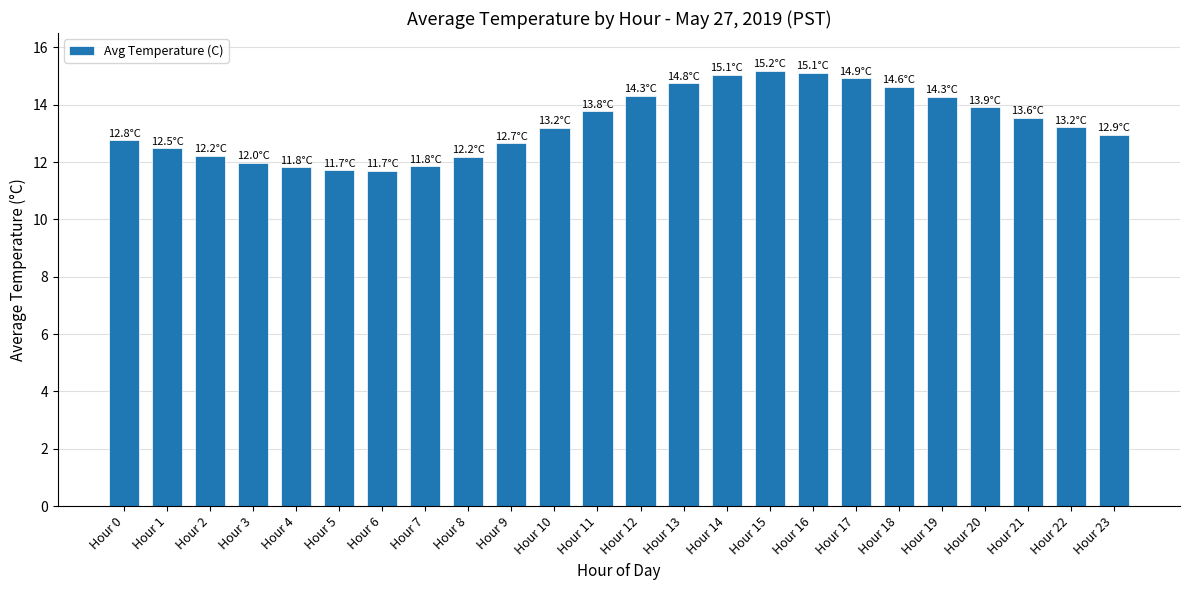

Approximately how many times larger is the value at Hour 12 compared to Hour 14?

1.0